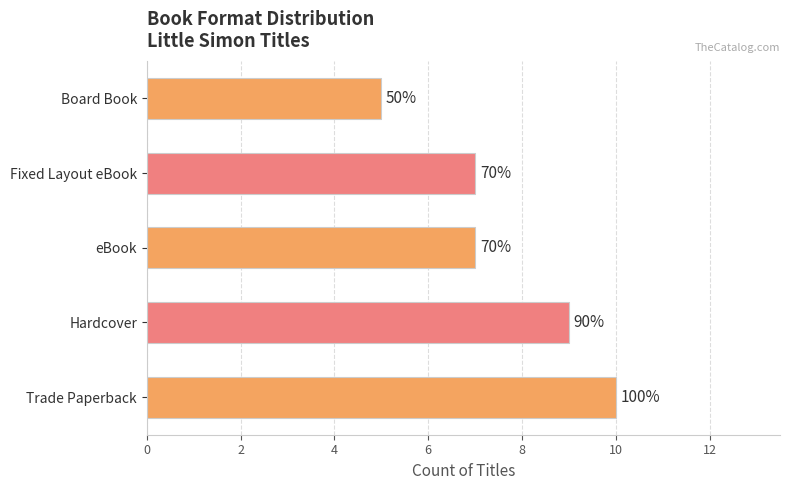

How many bars are there in total?

5